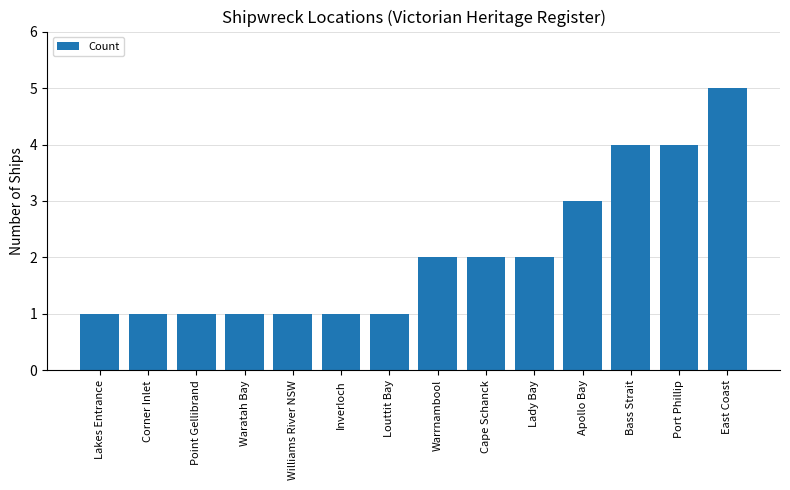

How many values are between 1 and 3?

11